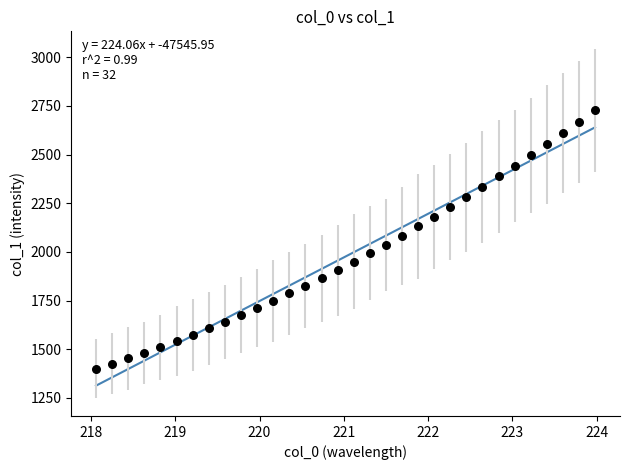

What is the range of X values (max minus min)?

5.9